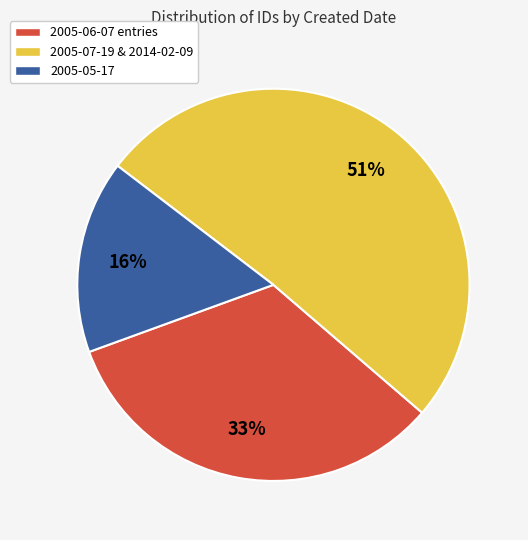

Which category has the biggest portion of the pie?

2005-07-19 & 2014-02-09